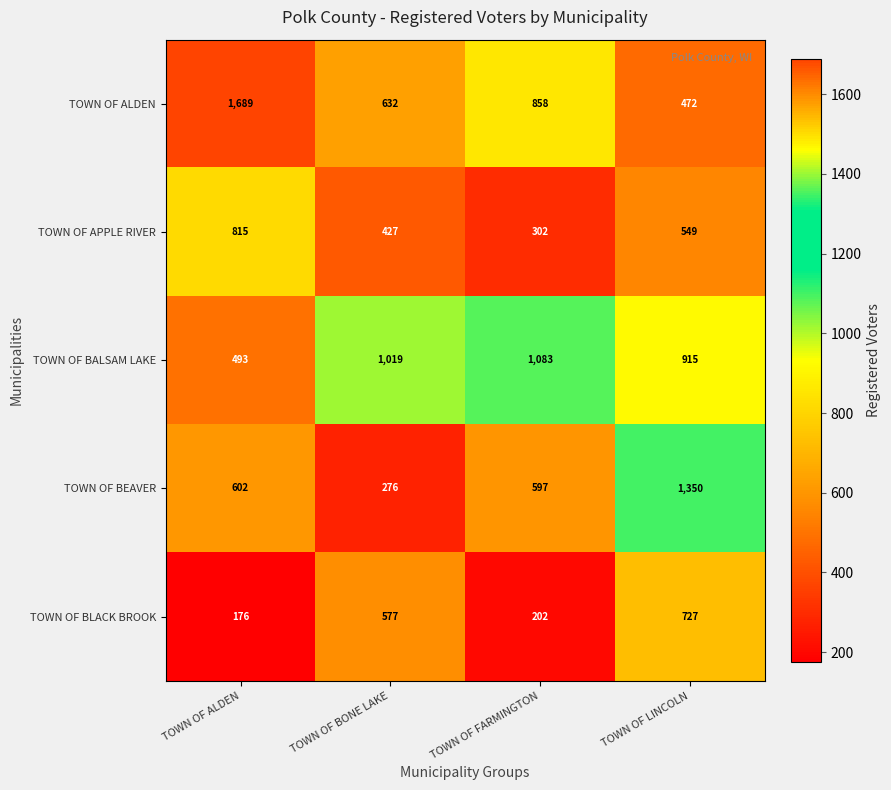

Reading left to right, transcribe all the data shown in this chart.

TOWN OF ALDEN: 1689	632	858	472
TOWN OF APPLE RIVER: 815	427	302	549
TOWN OF BALSAM LAKE: 493	1019	1083	915
TOWN OF BEAVER: 602	276	597	1350
TOWN OF BLACK BROOK: 176	577	202	727